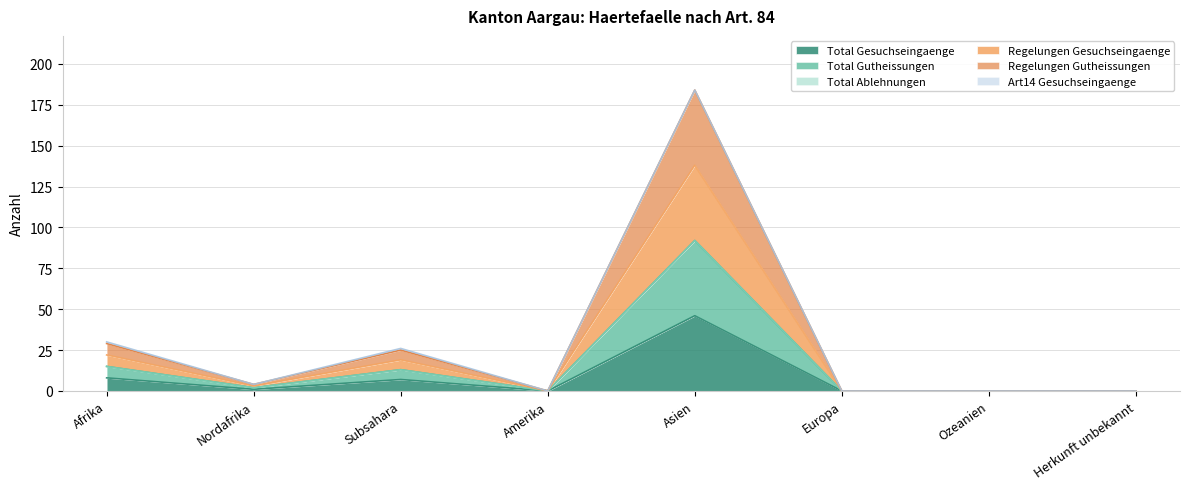

The Regelungen Gutheissungen series shows 3 at Nordafrika. True or false?

False